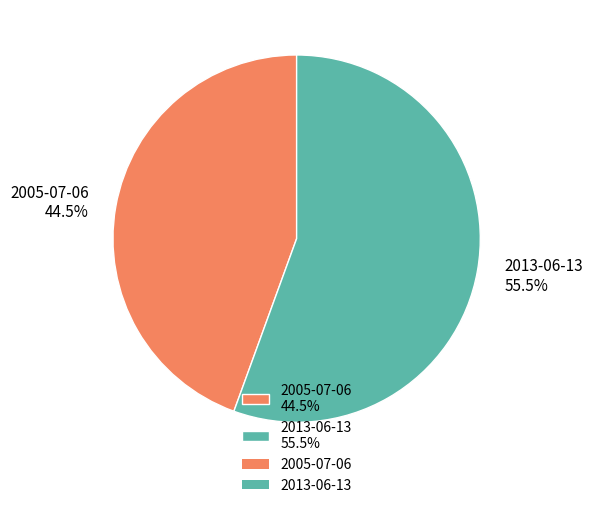

Rank the categories by value from lowest to highest.

2005-07-06, 2013-06-13